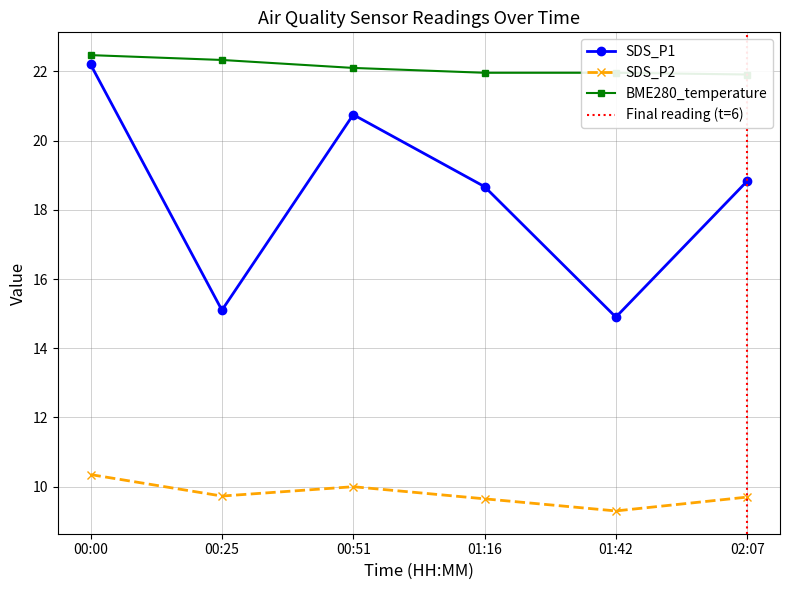

What is the approximate value of SDS_P2 at 02:07?

9.7